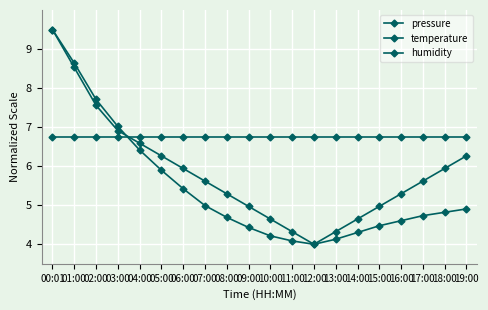

How many values in the temperature series exceed 5?

13